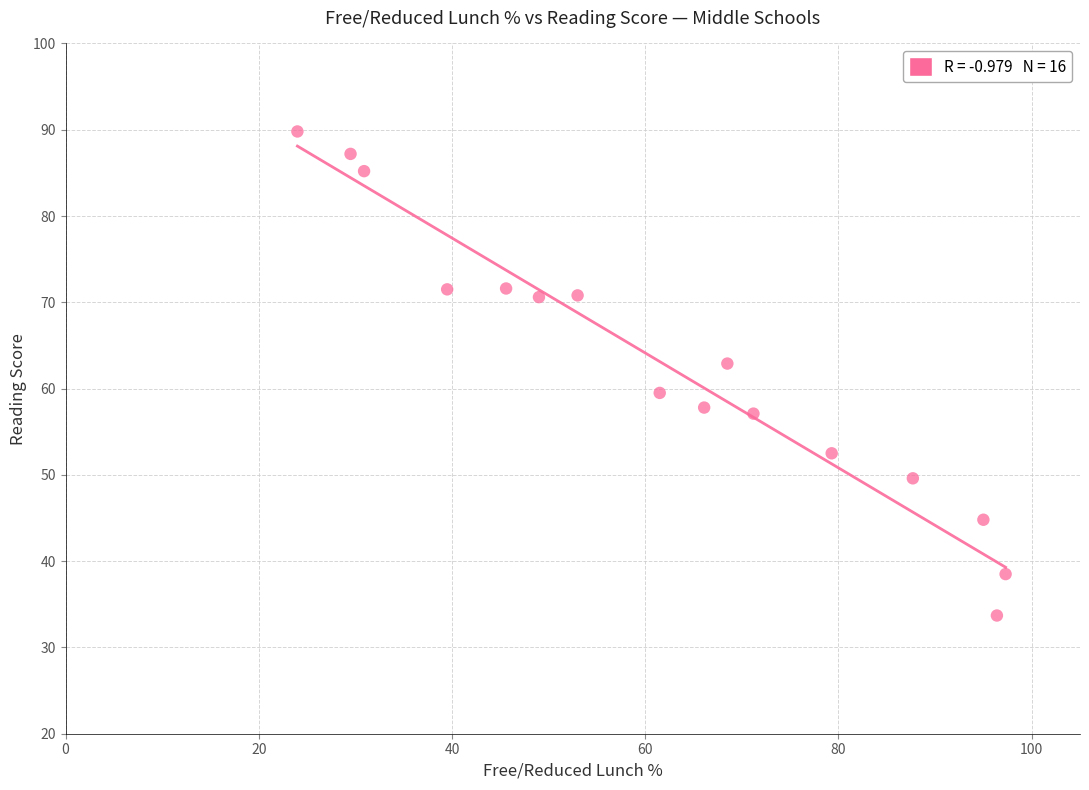

What is the range of Y values (max minus min)?

56.1